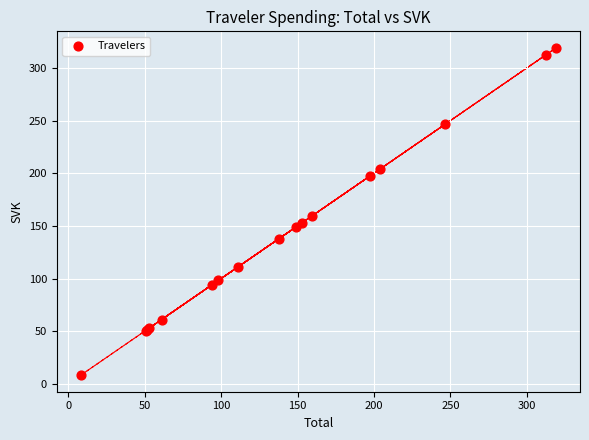

What Y value in the scatter plot is closest to 163?

159.3